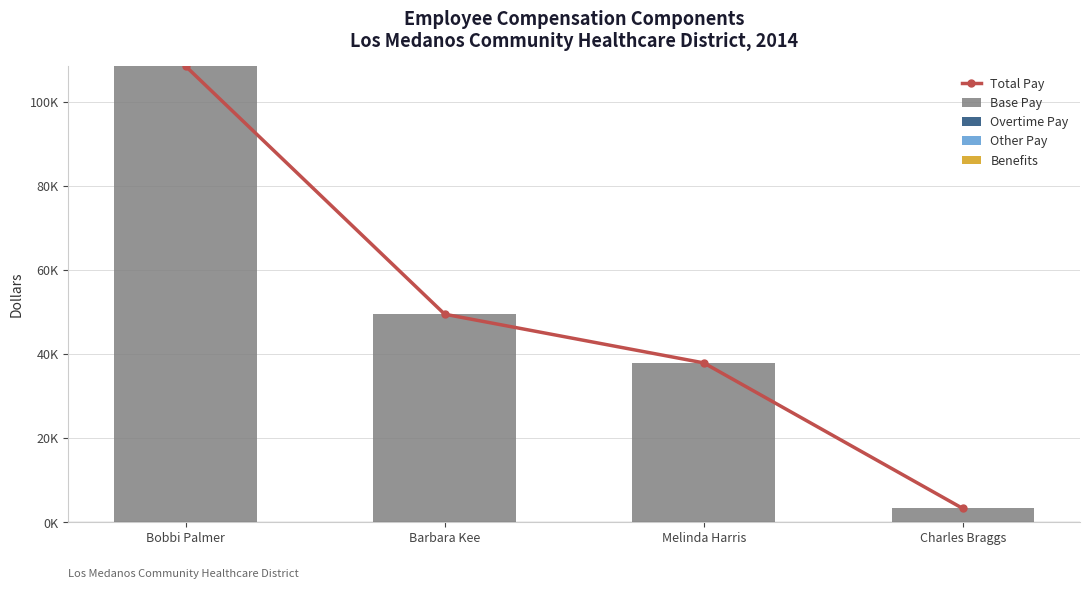

List the labels in order of Overtime Pay value, largest first.

Bobbi Palmer, Barbara Kee, Melinda Harris, Charles Braggs